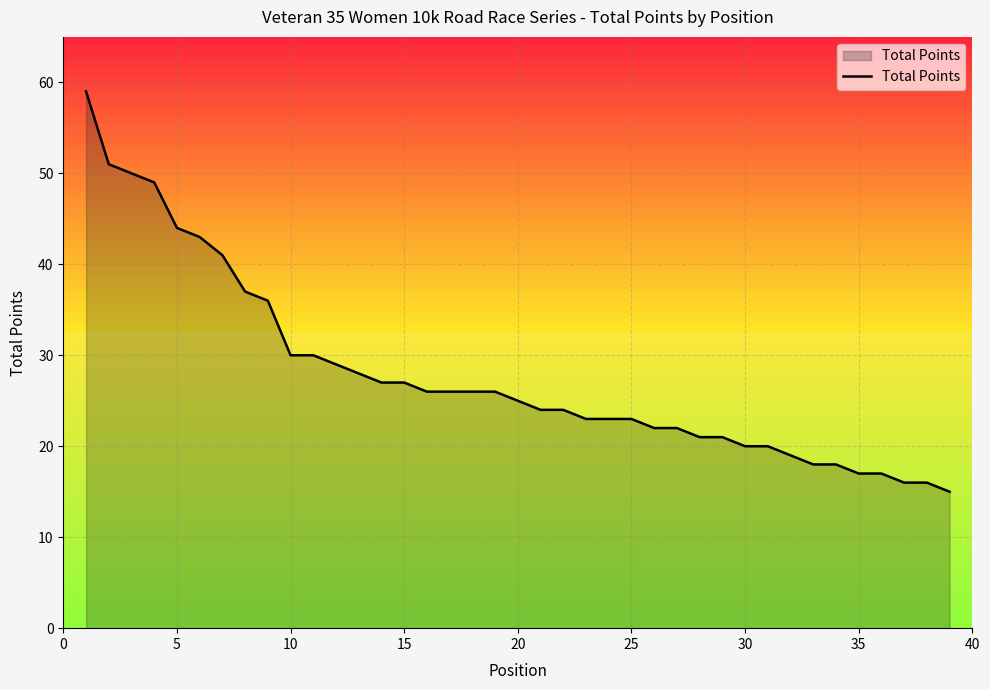

What is the difference between the maximum and minimum values?

44